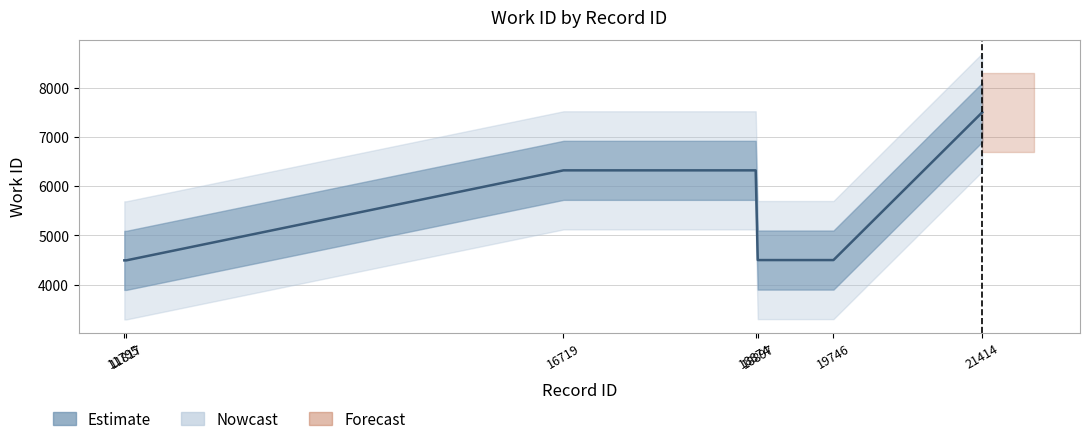

True or false: there are more than 1 points higher than both neighbors.

False